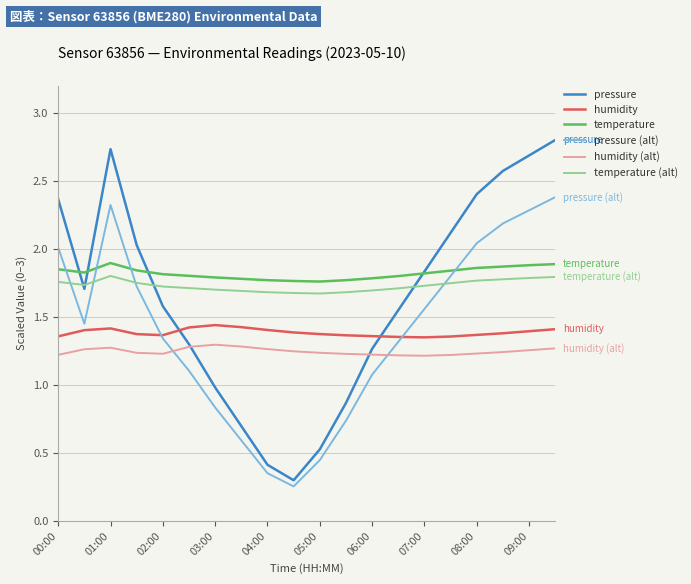

What is the maximum value for pressure?

2.8